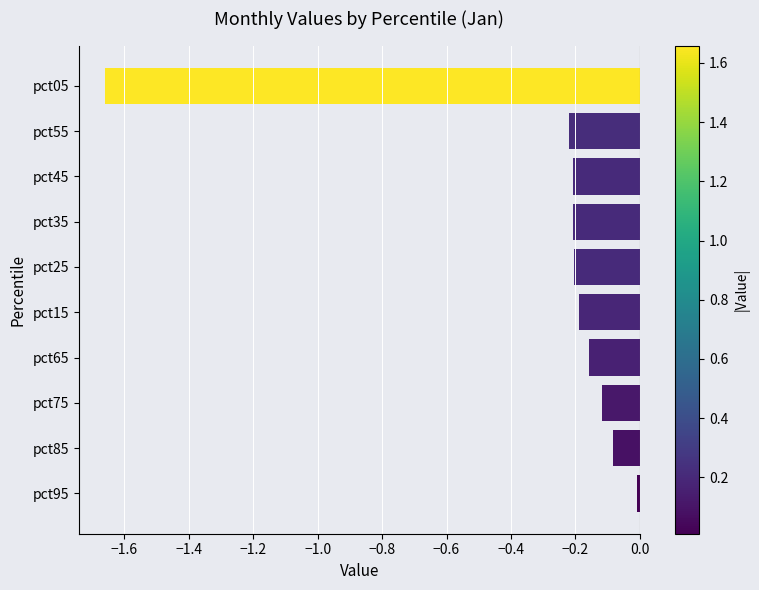

Between pct05 and pct55, which is larger?

pct55